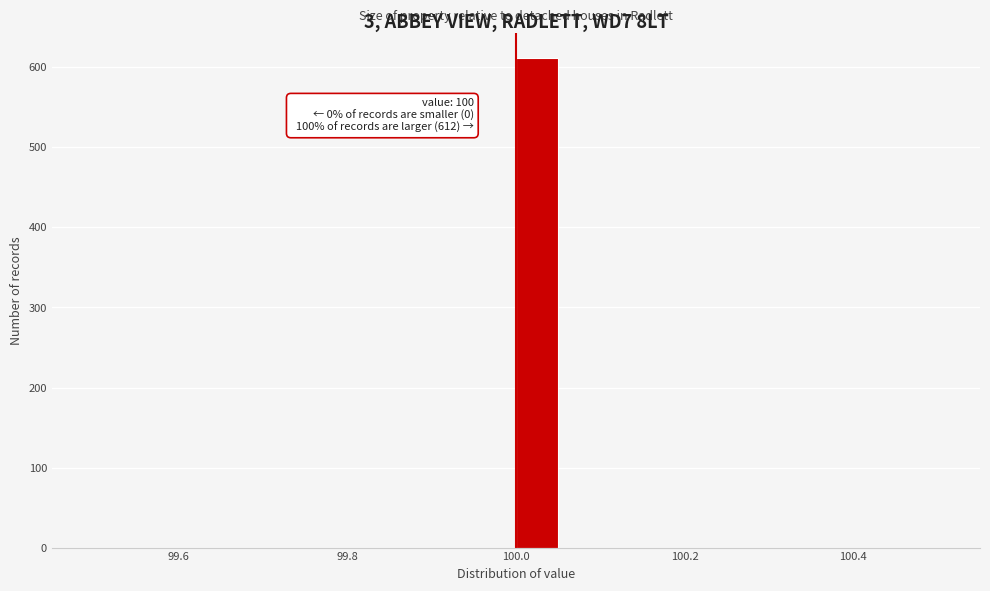

Around what value on the x-axis is the tallest bar? Give the approximate position of its centre, as read against the axis.

100.02